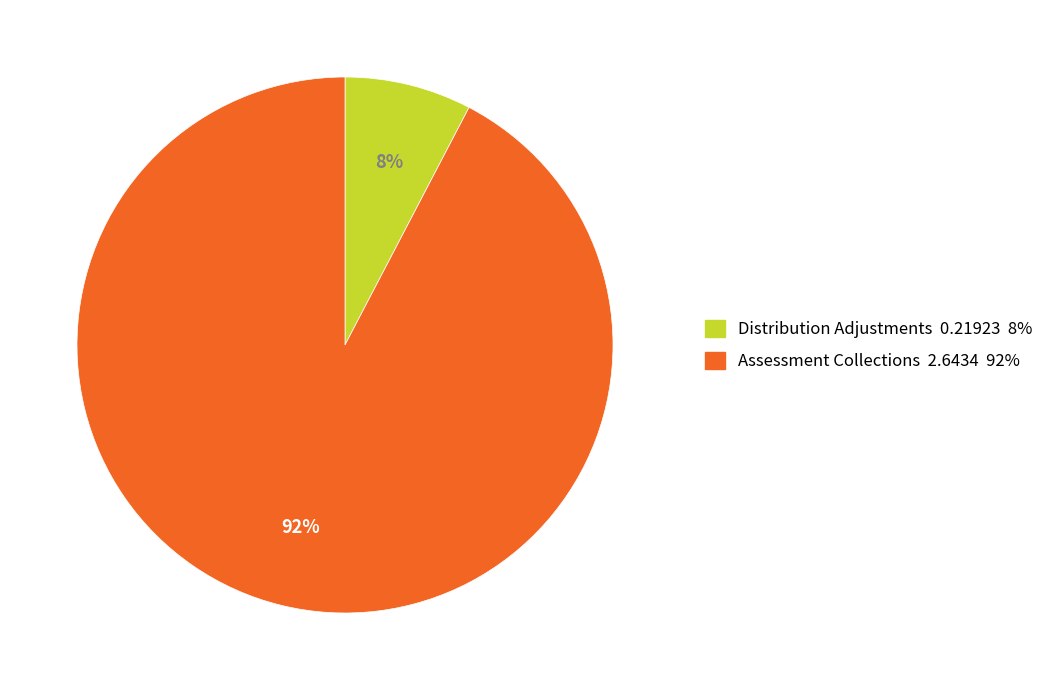

Does any single category account for the majority?

Yes